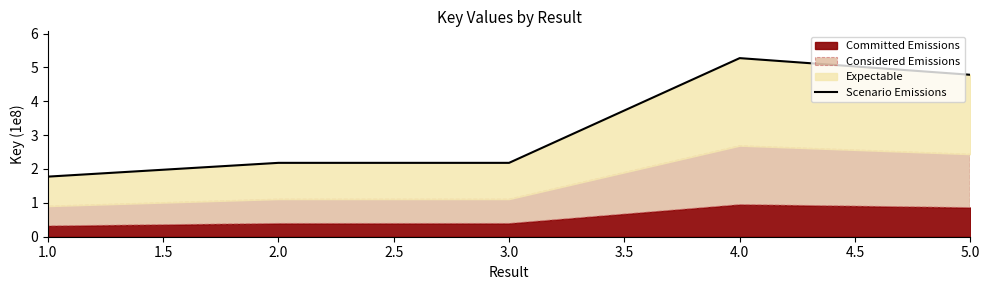

True or false: the data has more than 0 interior local peaks.

True